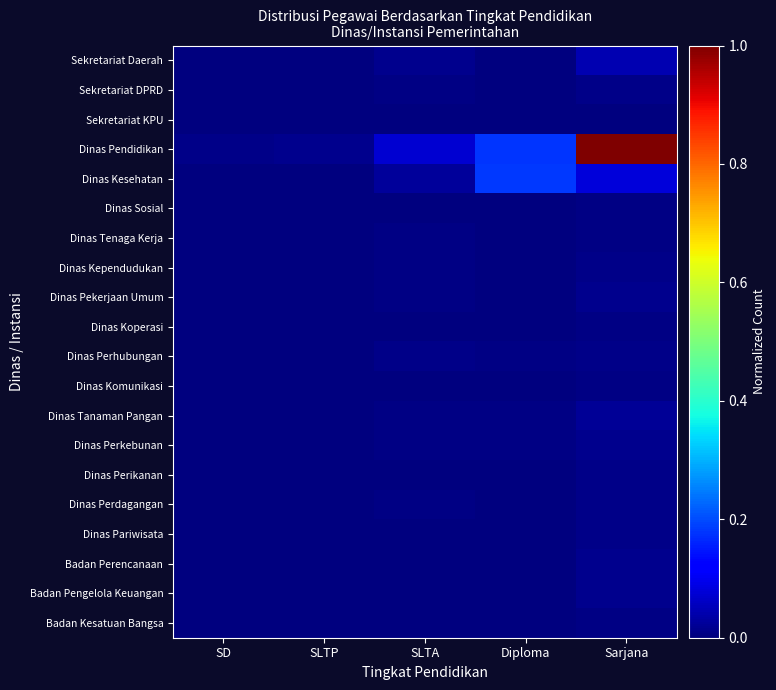

At which category does the chart reach its peak across all series?

Sarjana